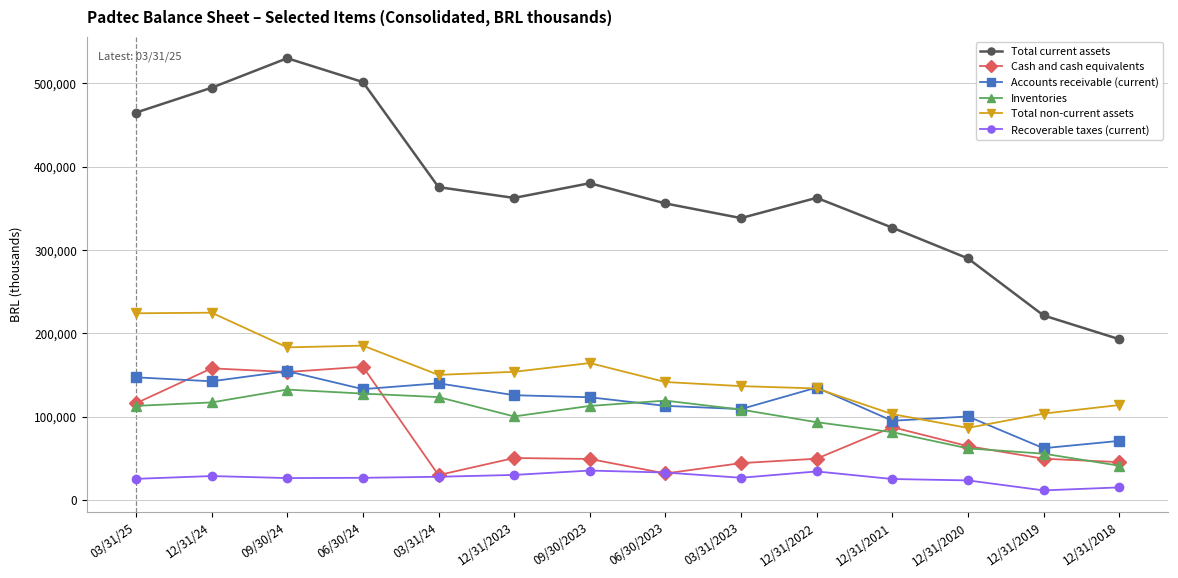

What is the label of the 6th point from the right?

03/31/2023